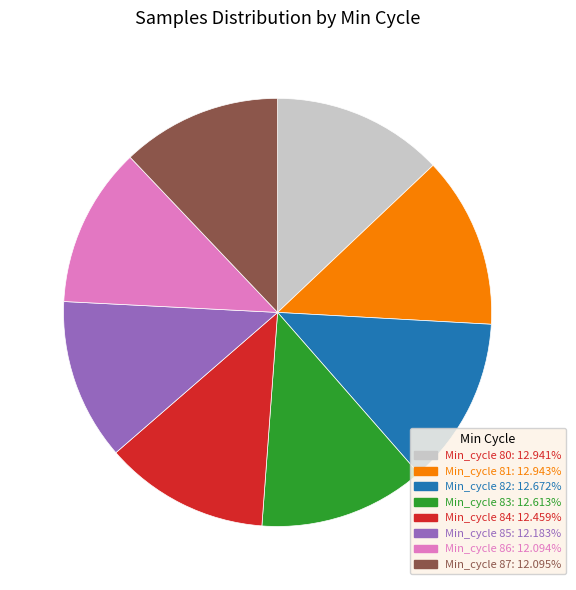

Does any single category account for the majority?

No